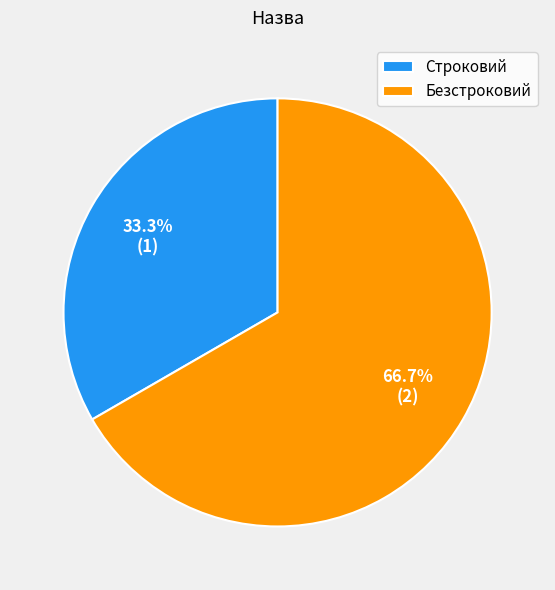

Which has a higher value, Безстроковий or Строковий?

Безстроковий